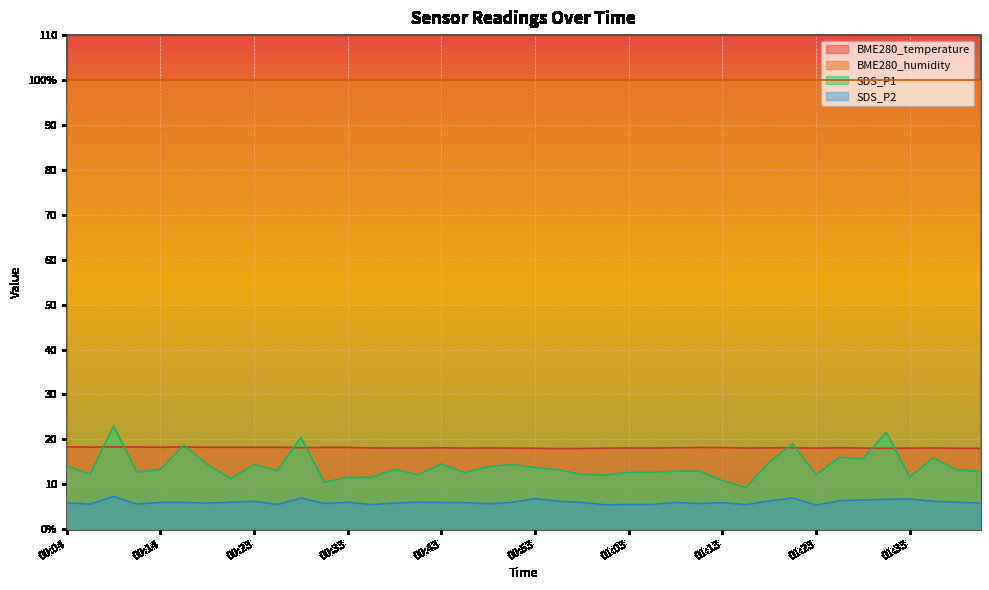

What is the label of the 33rd point from the left?

01:23